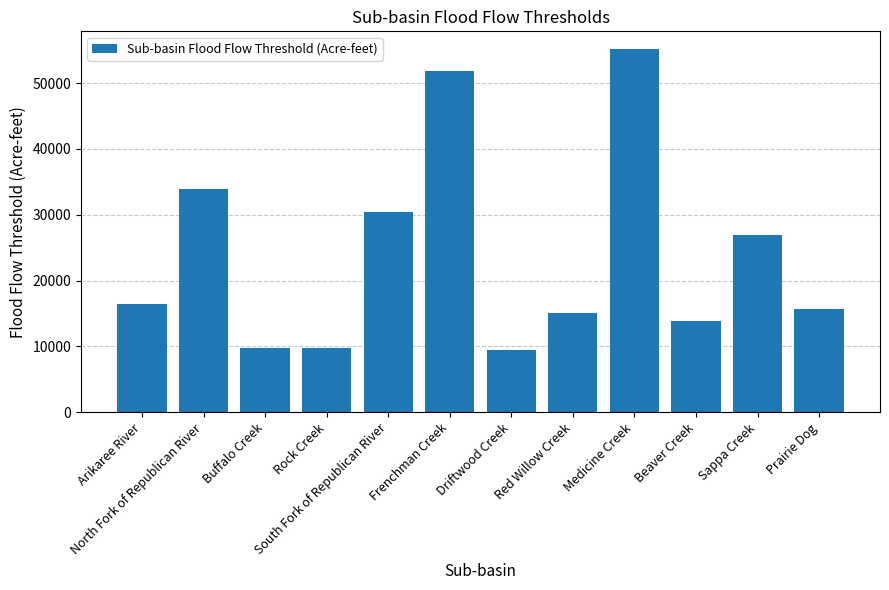

What is the label of the 1st bar from the right?

Prairie Dog